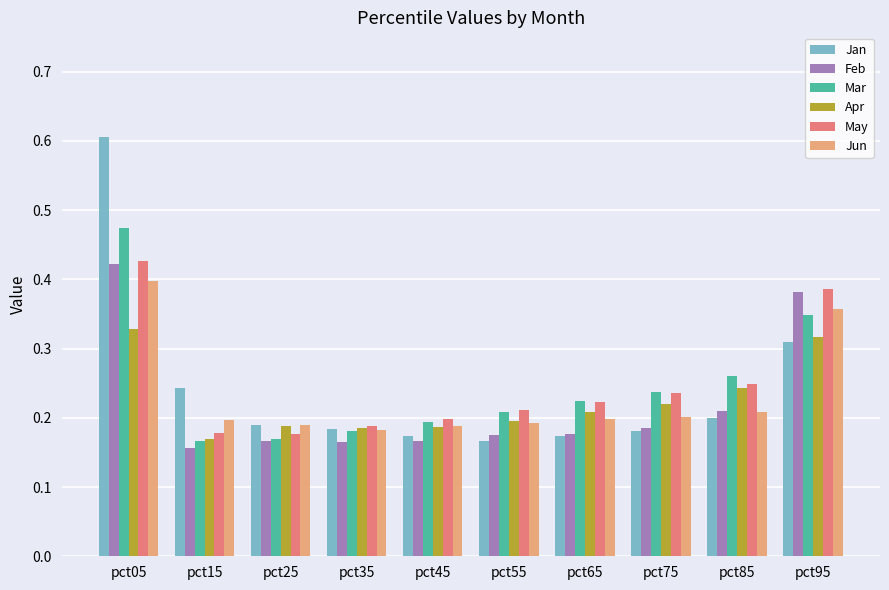

What are all the series names shown in the legend?

Jan, Feb, Mar, Apr, May, Jun